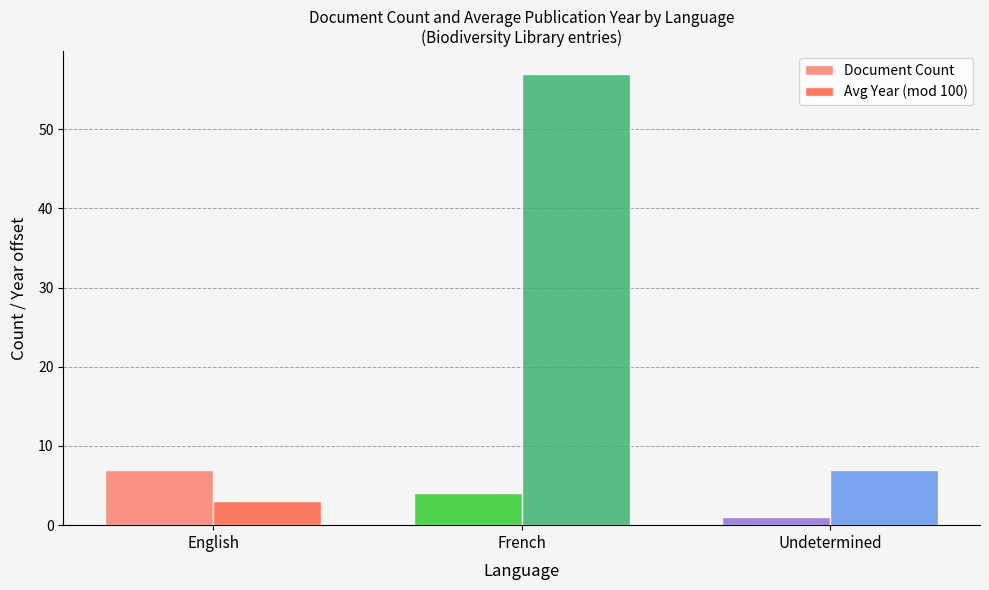

The Avg Year (mod 100) series shows 3 at English. True or false?

True